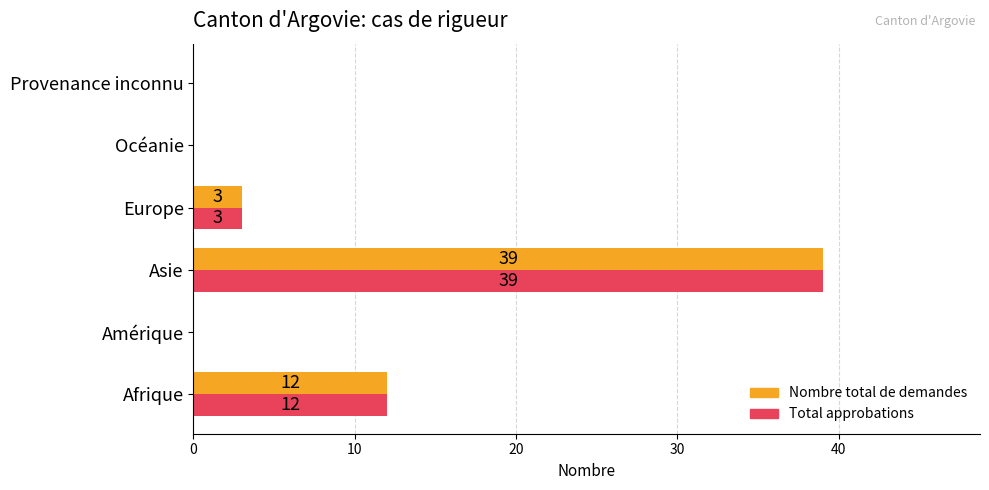

Is it true that Total approbations equals 0 at Océanie?

True